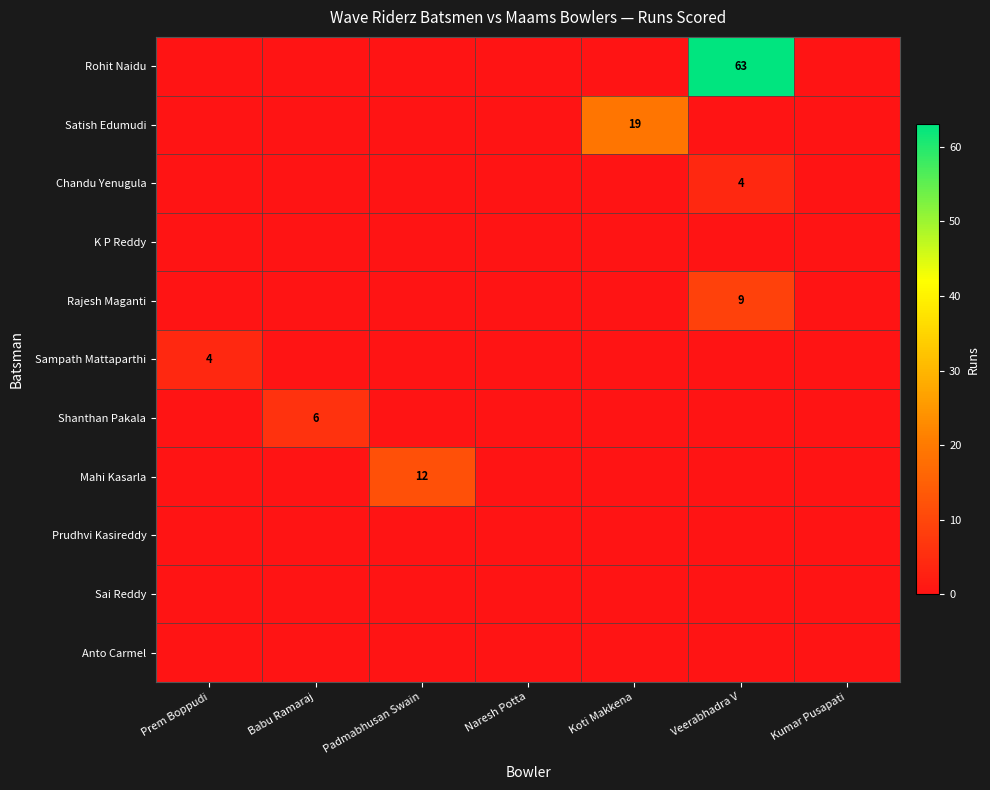

True or false: Rohit Naidu has a value of 15 at Veerabhadra V.

False